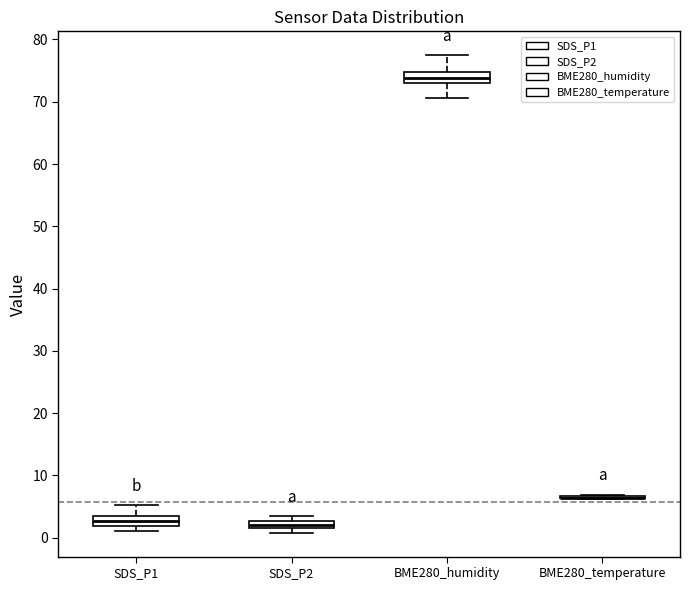

Where is the upper edge of the box for SDS_P2 on the y-axis? The values are not printed on the chart, so give them approximately, as read against the axis.

3